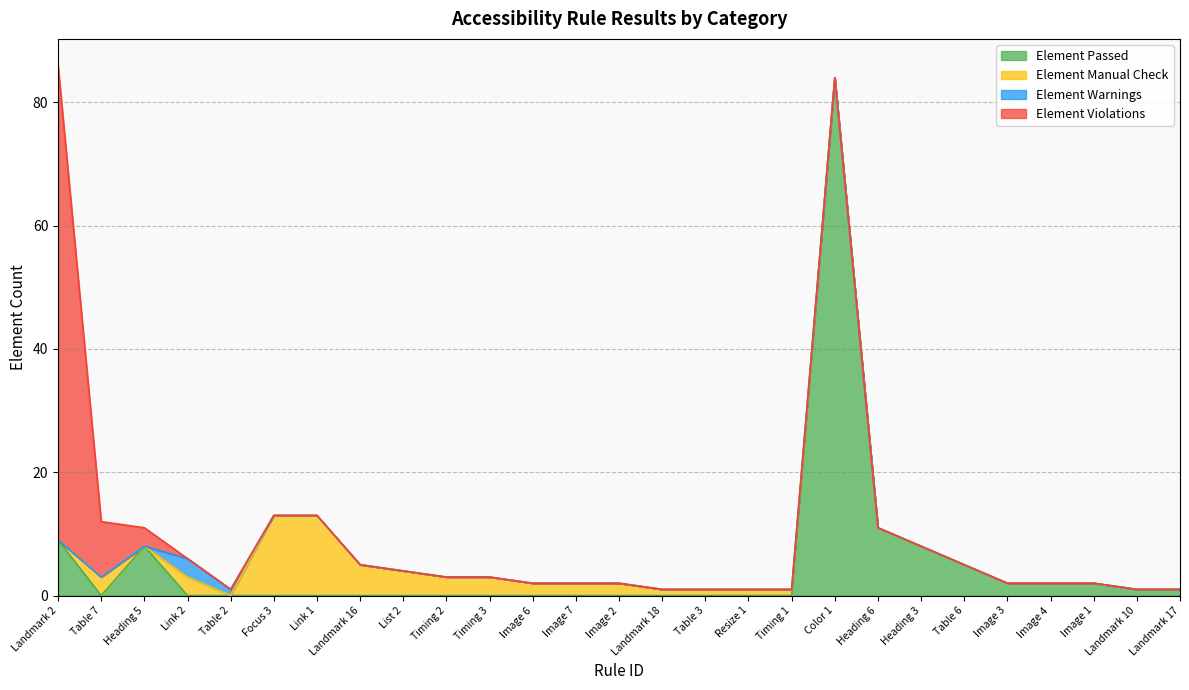

What is the highest value of the Element Passed series?

84